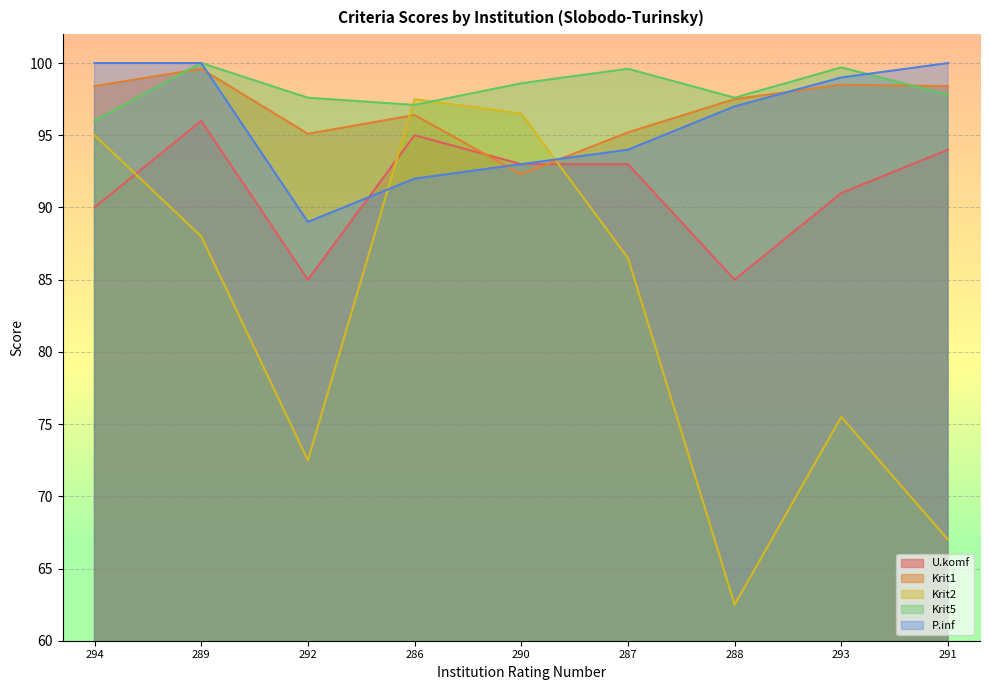

How many lines are shown in the chart?

5